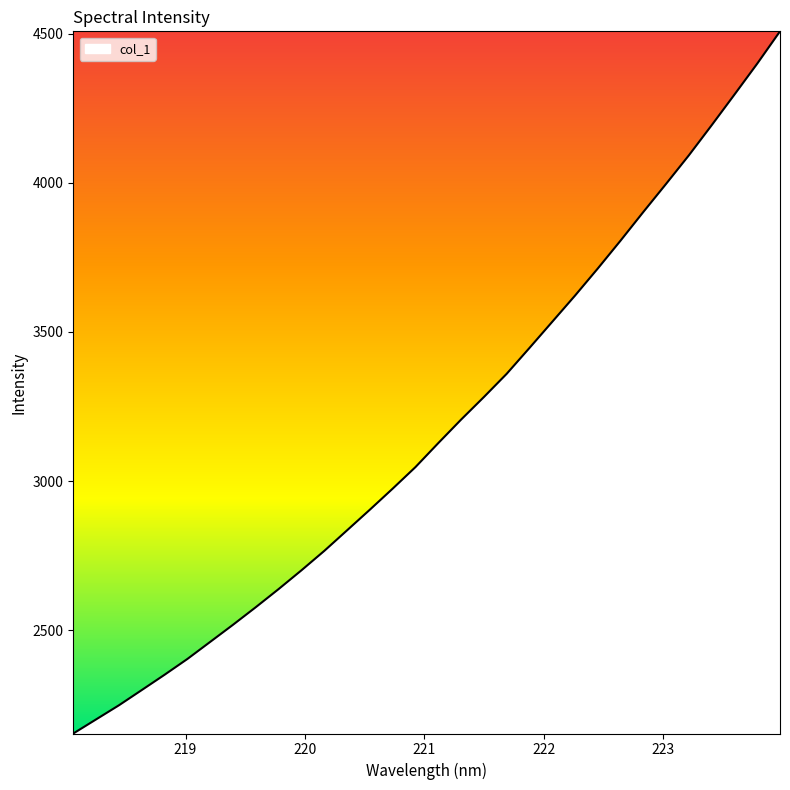

Does the chart display data point markers on the line(s)?

No